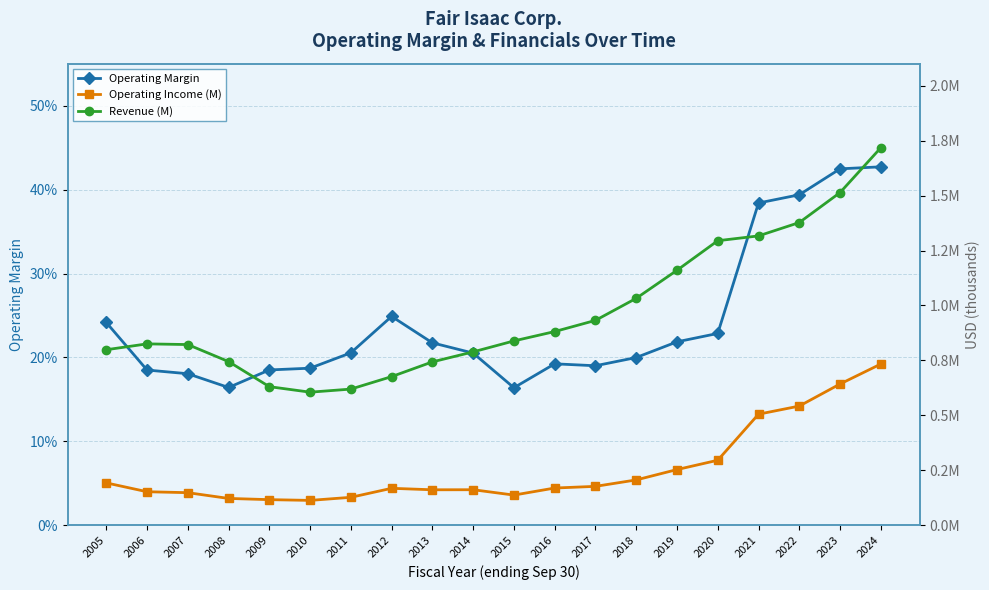

True or false: Revenue (M) and Operating Income (M) intersect in this chart.

False